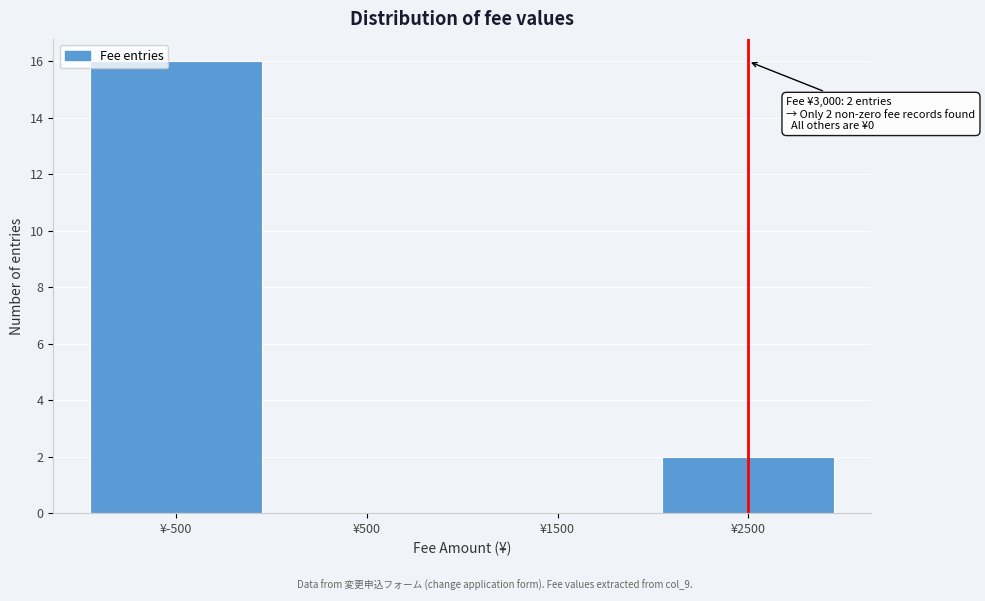

Reading left to right, transcribe all the data shown in this chart.

¥-500=16	¥500=0	¥1500=0	¥2500=2